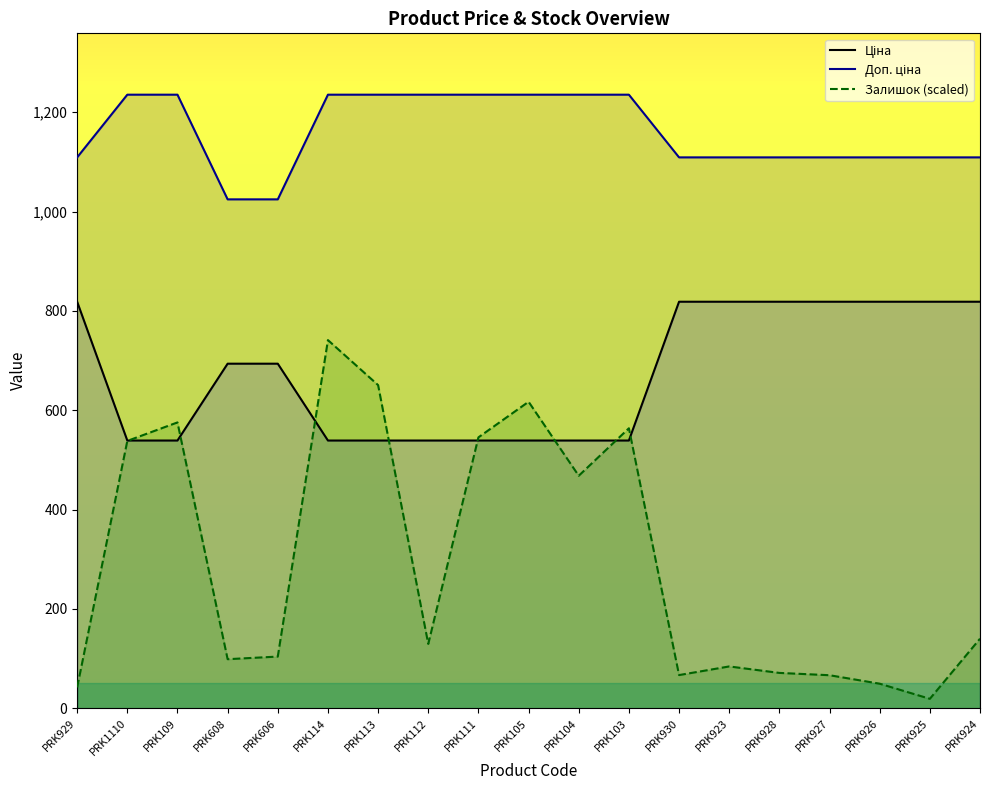

List the series in order of their peak value, lowest first.

Залишок (scaled), Ціна, Доп. ціна